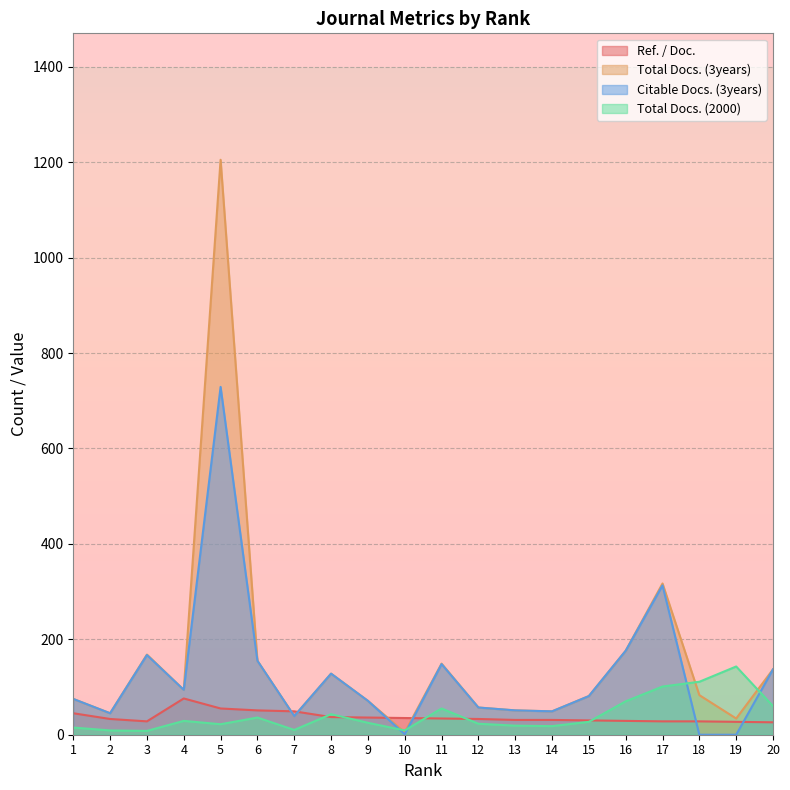

What is the difference between the second highest and second lowest values in the Citable Docs. (3years) series?

313